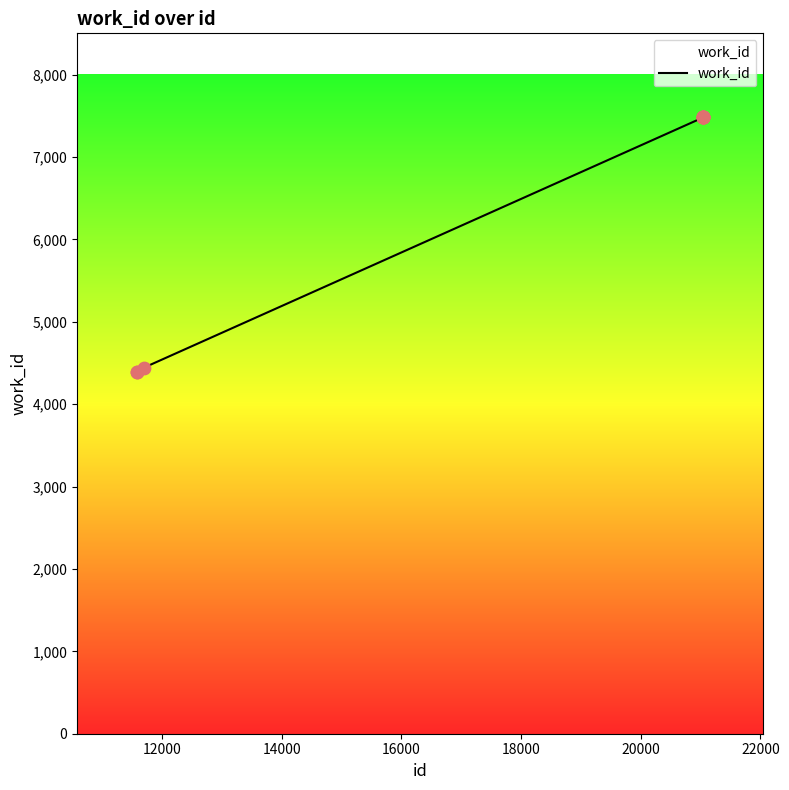

What is the smallest value displayed?

4394